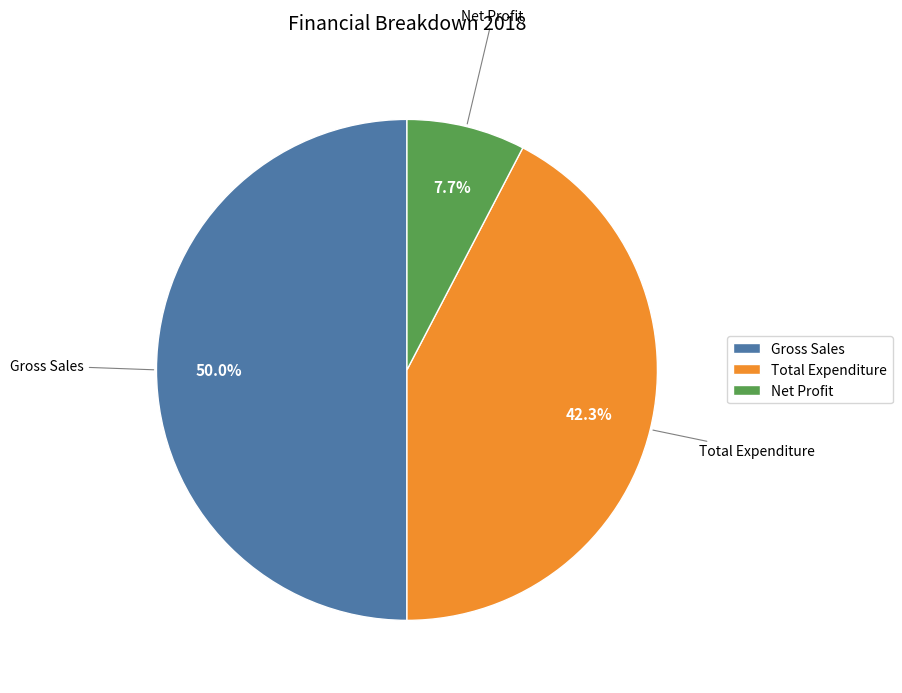

True or false: Gross Sales accounts for 50% of the total.

True